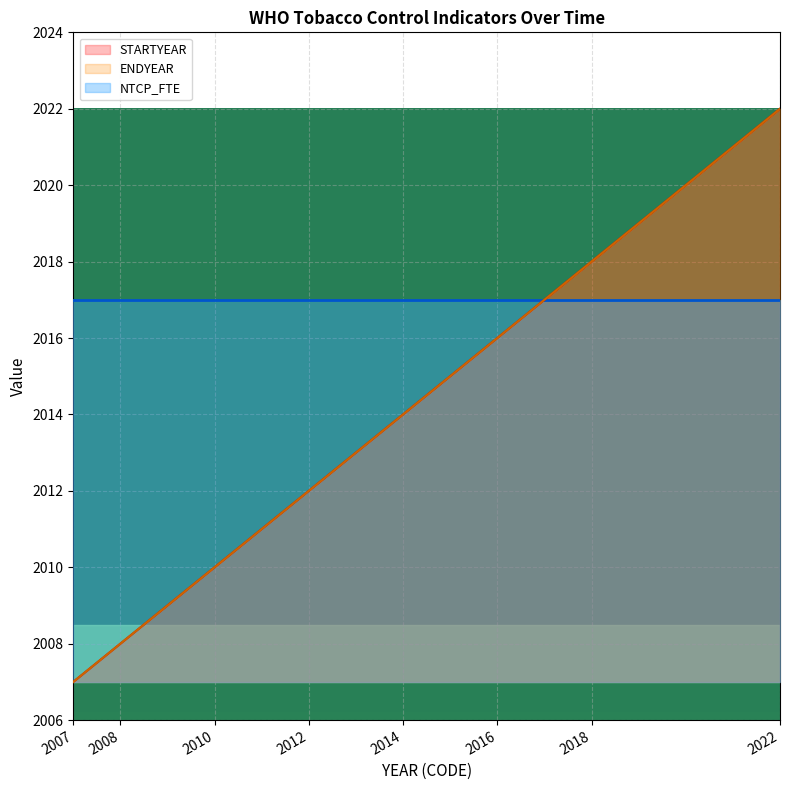

True or false: ENDYEAR and STARTYEAR intersect in this chart.

False